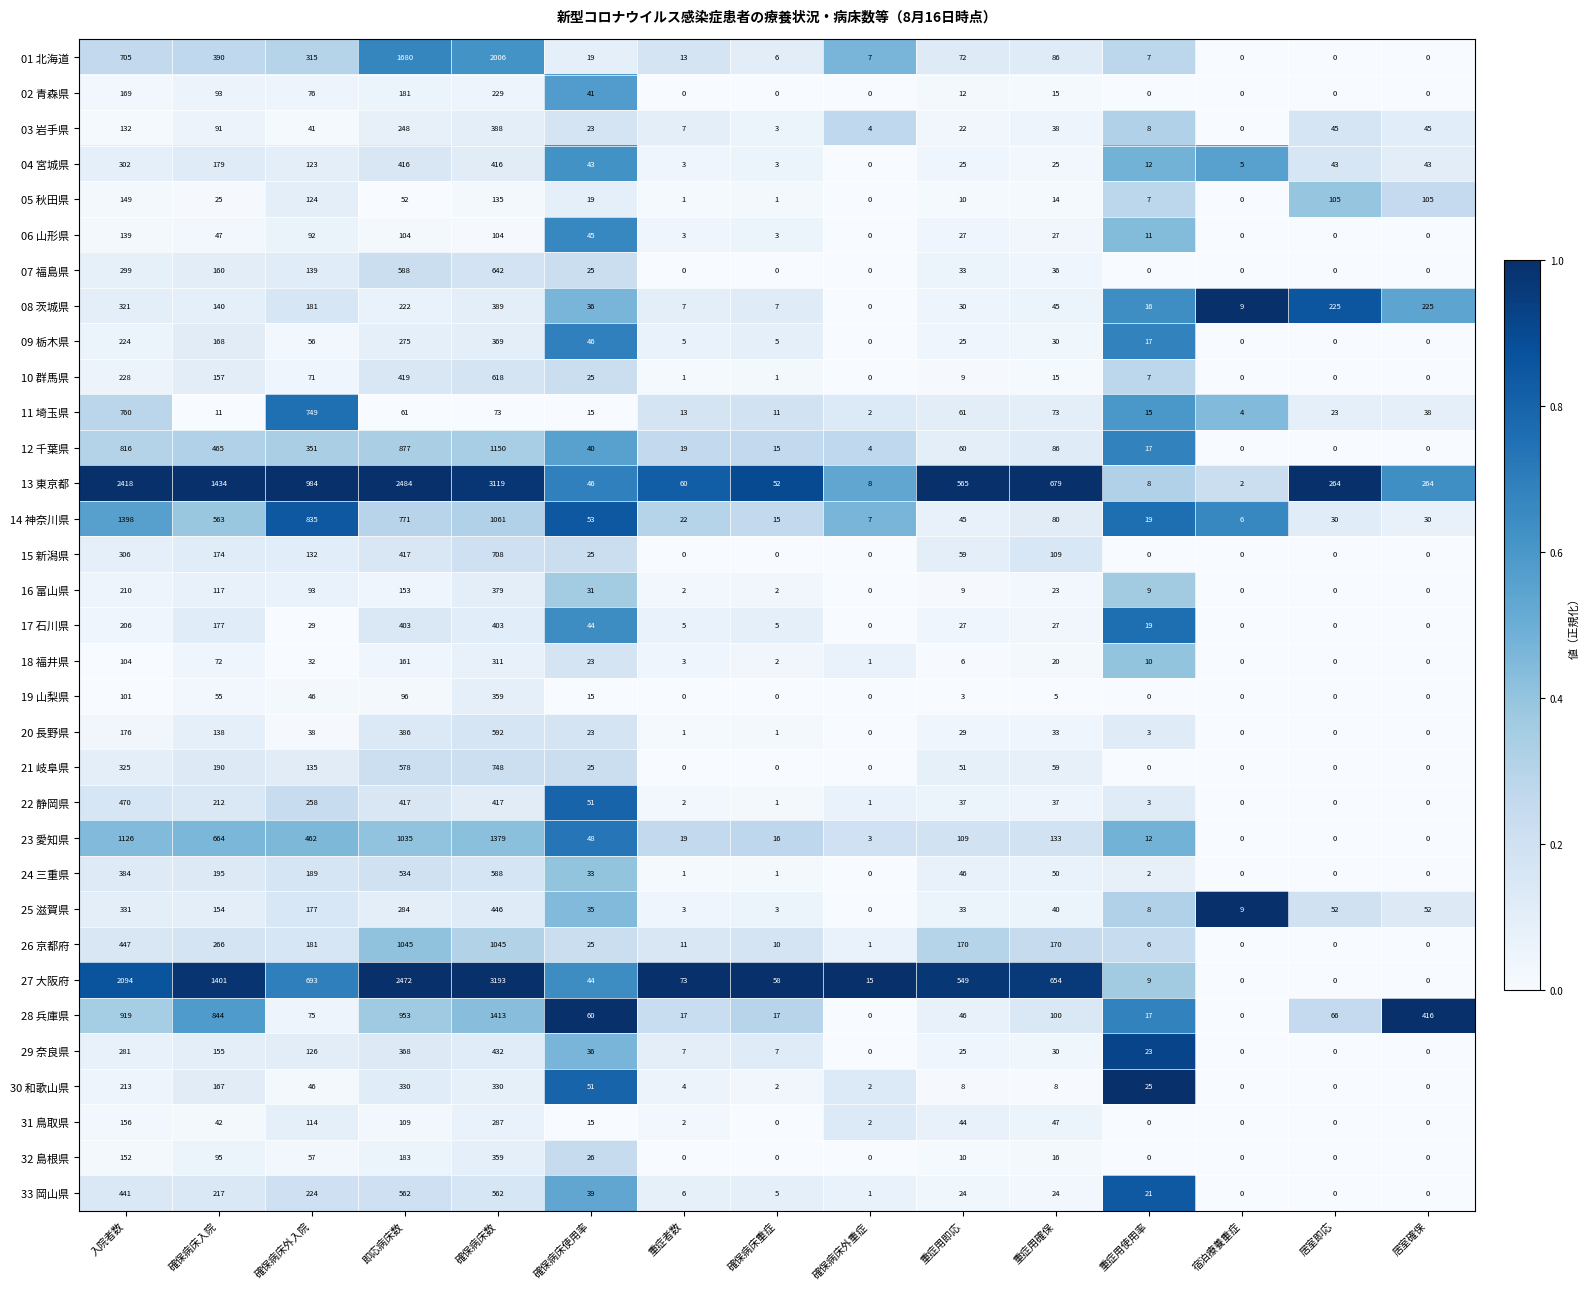

Between 重症用即応 and 居室即応, which series saw the biggest shift?

27 大阪府